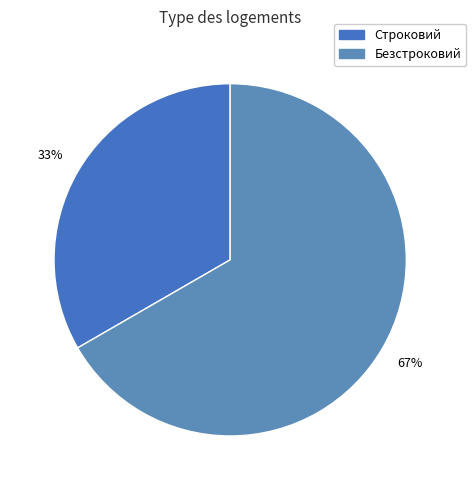

How many slices are in this pie chart?

2